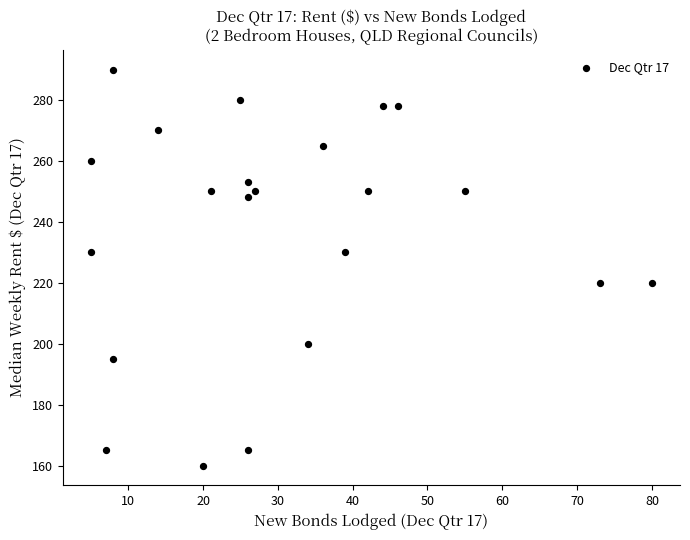

What is the range of Y values (max minus min)?

130